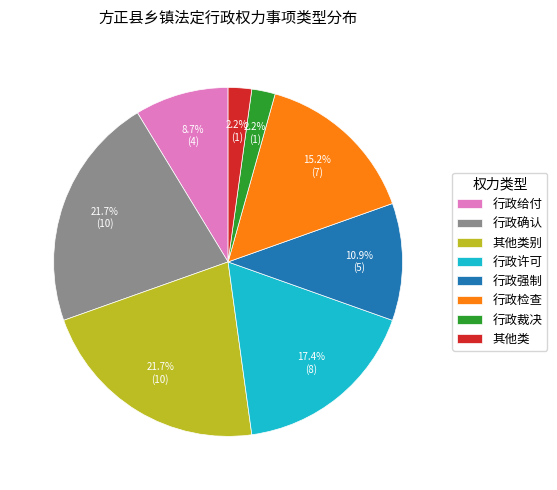

How many segments does this pie chart have?

8